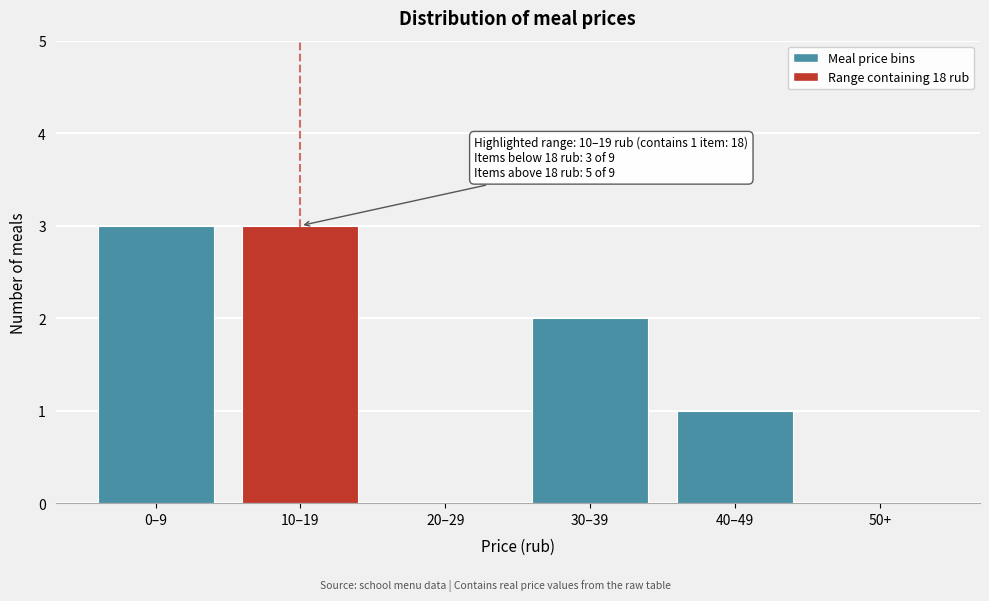

Reading left to right, what are all the values shown in this chart?

0–9=3	10–19=3	20–29=0	30–39=2	40–49=1	50+=0